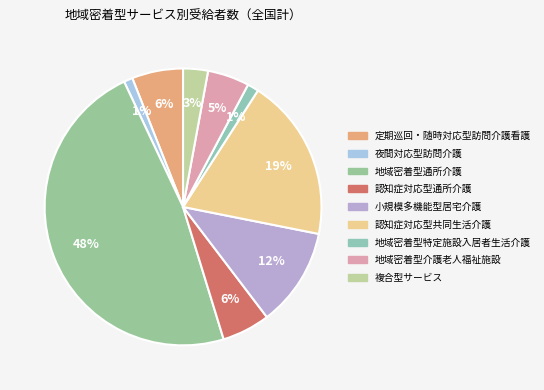

Count the number of slices in the pie.

9